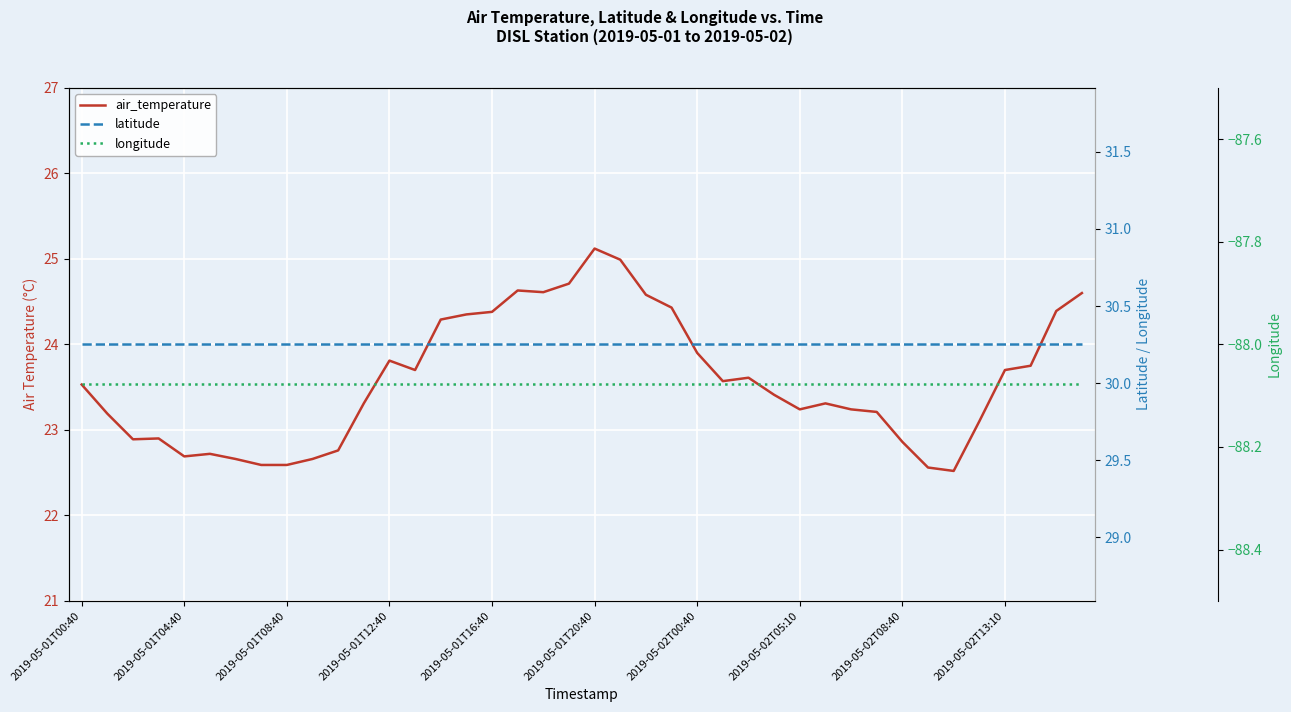

At which category is the sum across all series the highest?

2019-05-01T20:40